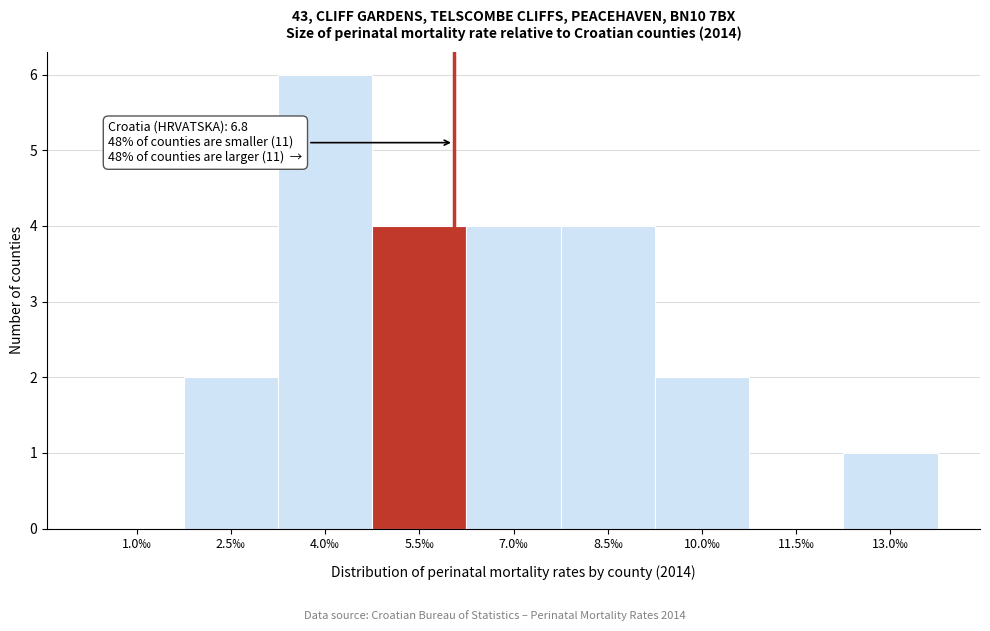

Reading right to left, transcribe all the data shown in this chart.

13.0‰=1	11.5‰=0	10.0‰=2	8.5‰=4	7.0‰=4	5.5‰=4	4.0‰=6	2.5‰=2	1.0‰=0